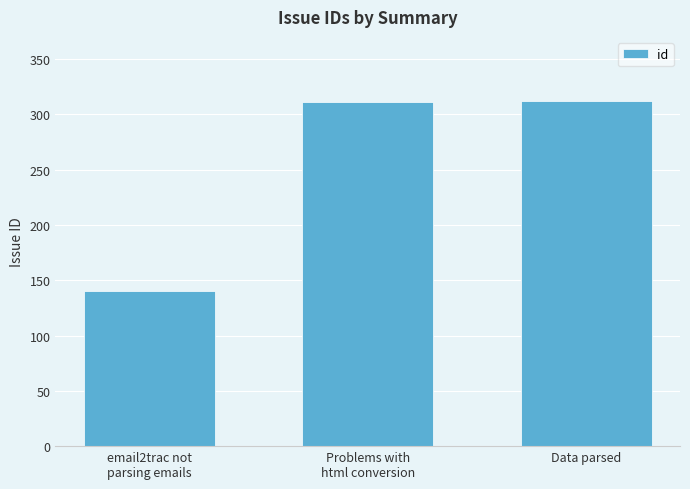

What is the maximum value shown in the chart?

312